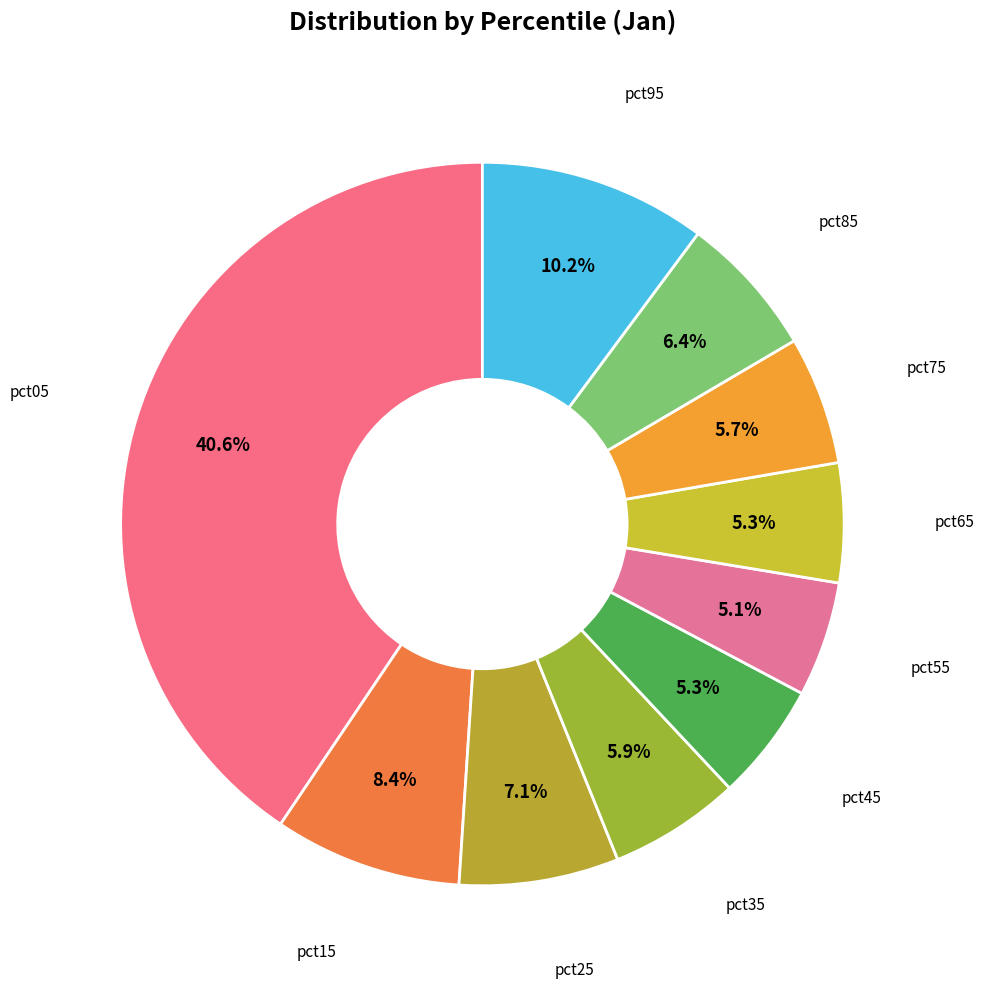

How many segments does this pie chart have?

10